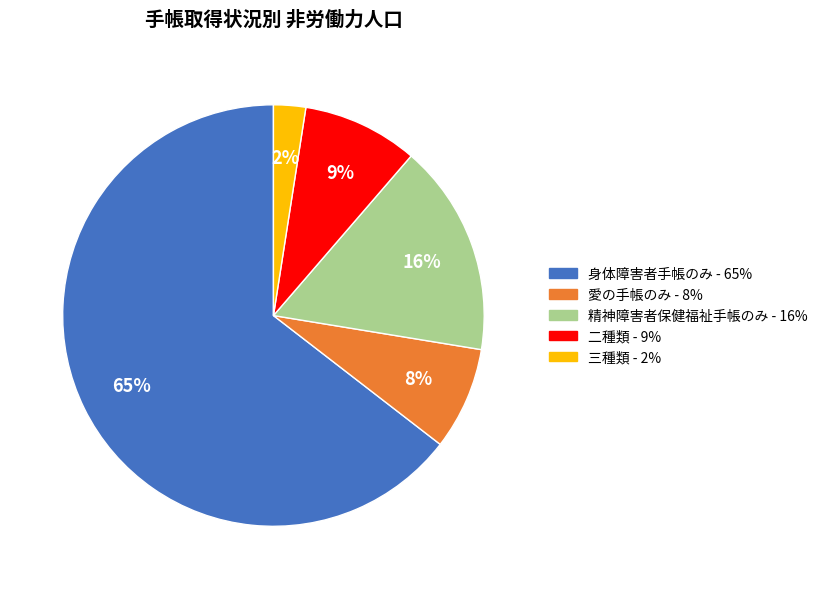

Combined, do 精神障害者保健福祉手帳のみ and 身体障害者手帳のみ account for over 50%?

Yes